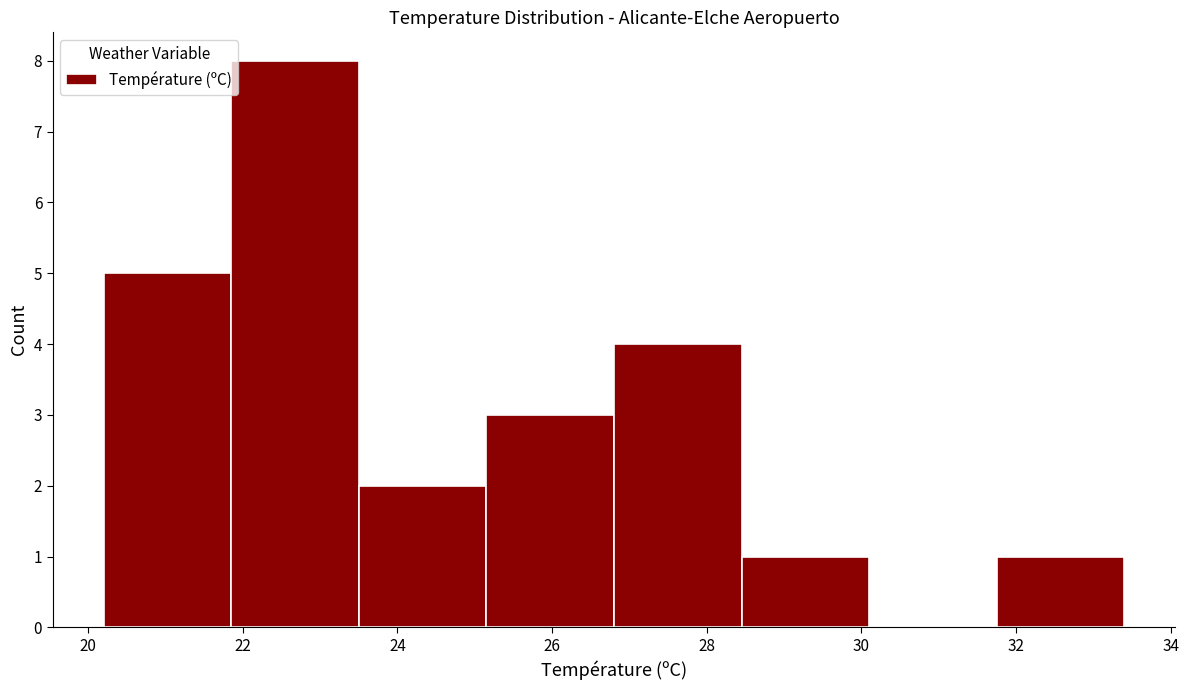

Which range on the x-axis has the tallest bar?

21.85 to 23.50